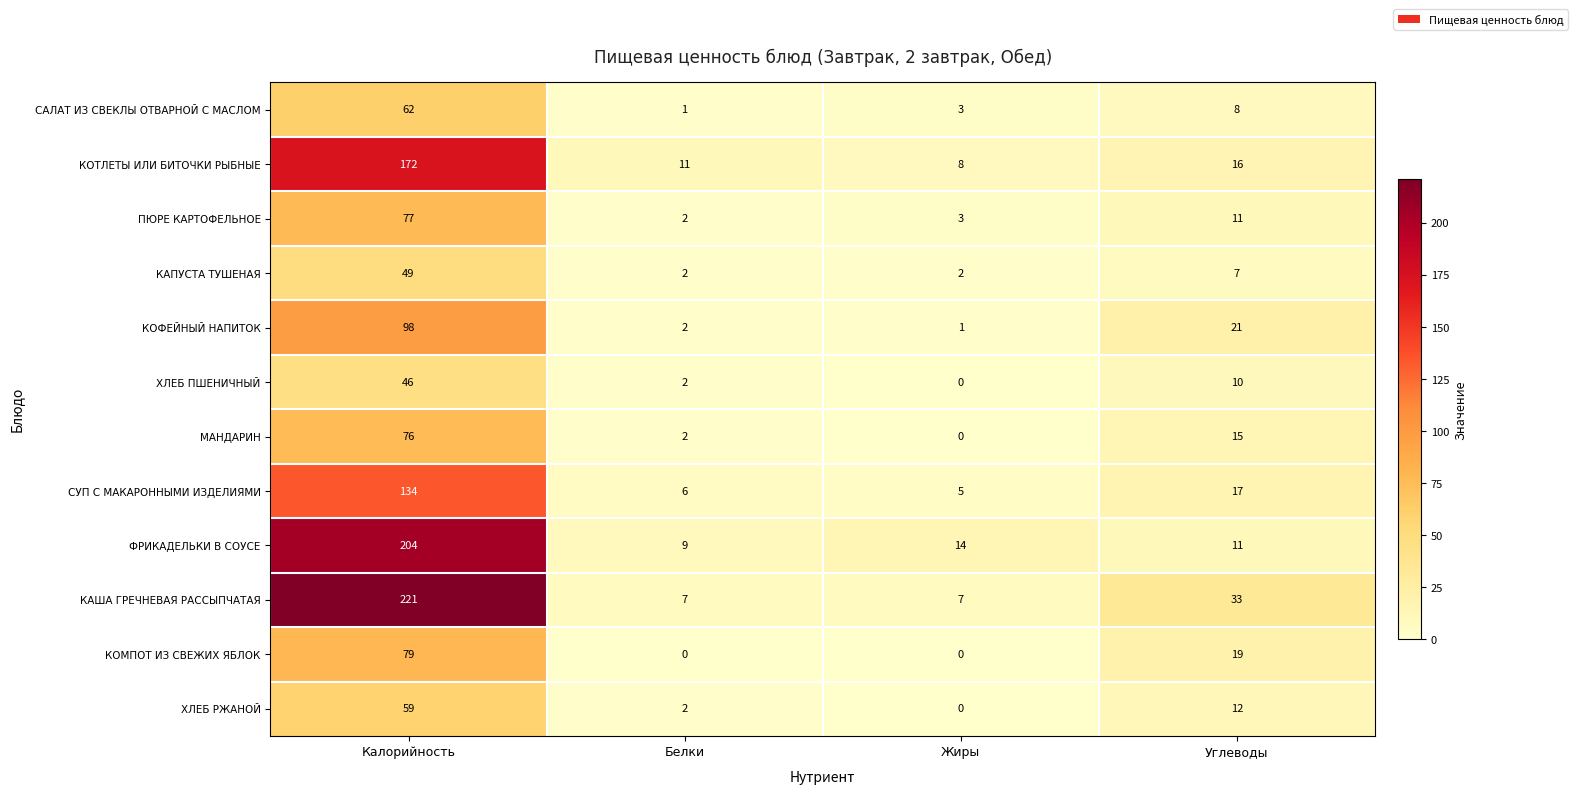

Count the number of data series in this chart.

12